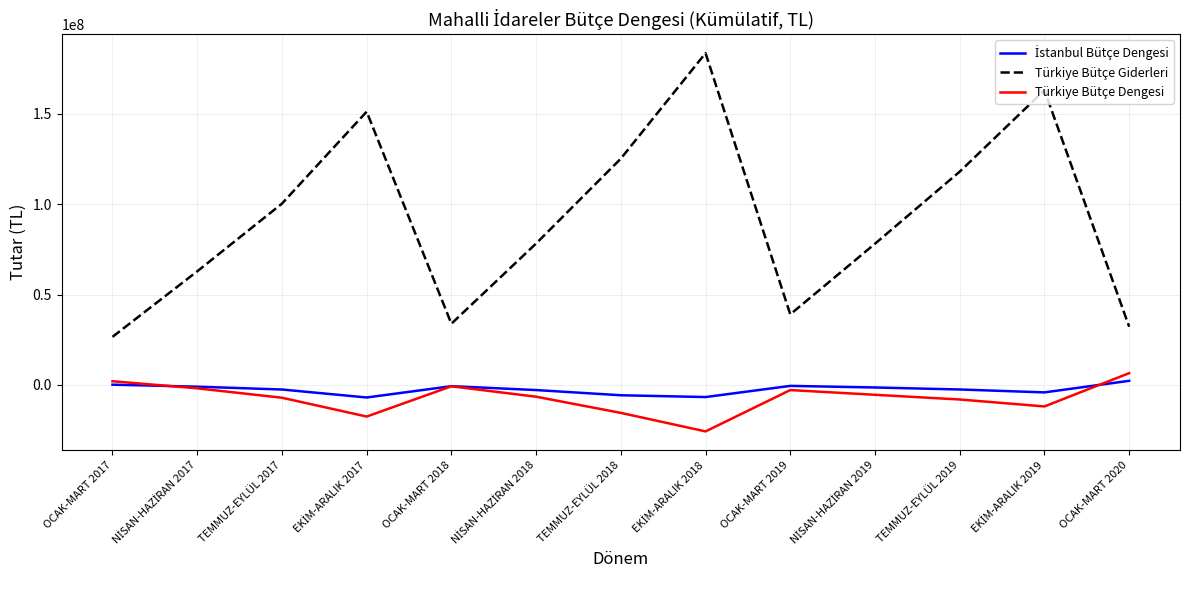

Which category has the highest value in the Türkiye Bütçe Dengesi series?

OCAK-MART 2020